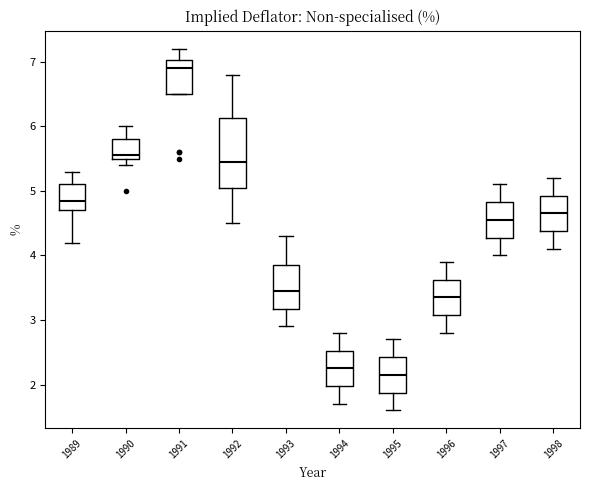

Reading left to right, transcribe this box plot: for each box, give where its median line is, the range the box spans, and where its two whiskers end, as read against the y-axis. The values are not printed on the chart, so give them approximately, as read against the axis.

1989: median 4.9, box 4.7 to 5.1, whiskers 4.2 to 5.3
1990: median 5.6, box 5.5 to 5.8, whiskers 5.4 to 6.0
1991: median 6.9, box 6.5 to 7.0, whiskers 6.5 to 7.2
1992: median 5.5, box 5.1 to 6.1, whiskers 4.5 to 6.8
1993: median 3.5, box 3.2 to 3.9, whiskers 2.9 to 4.3
1994: median 2.3, box 2.0 to 2.5, whiskers 1.7 to 2.8
1995: median 2.2, box 1.9 to 2.4, whiskers 1.6 to 2.7
1996: median 3.4, box 3.1 to 3.6, whiskers 2.8 to 3.9
1997: median 4.6, box 4.3 to 4.8, whiskers 4.0 to 5.1
1998: median 4.7, box 4.4 to 4.9, whiskers 4.1 to 5.2